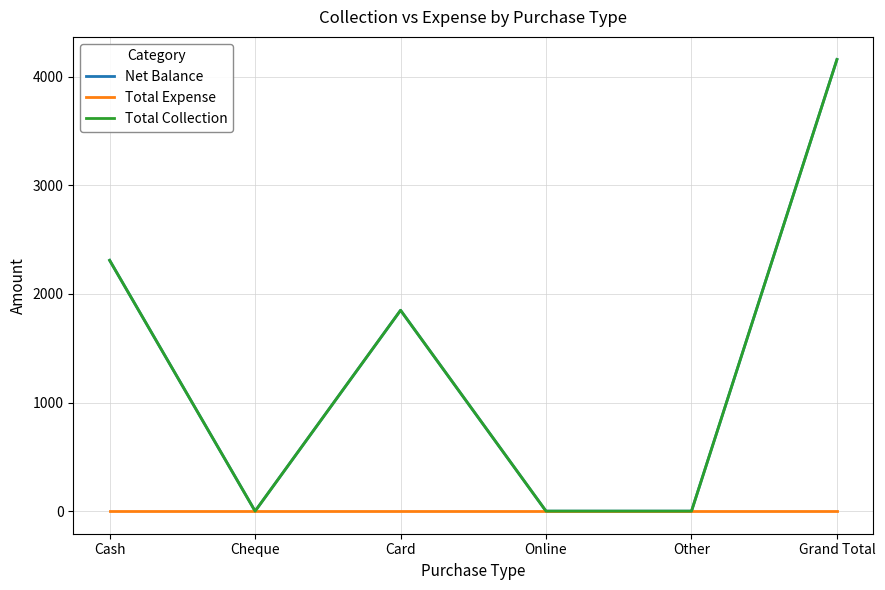

True or false: Total Collection has a value of 1553 at Cash.

False